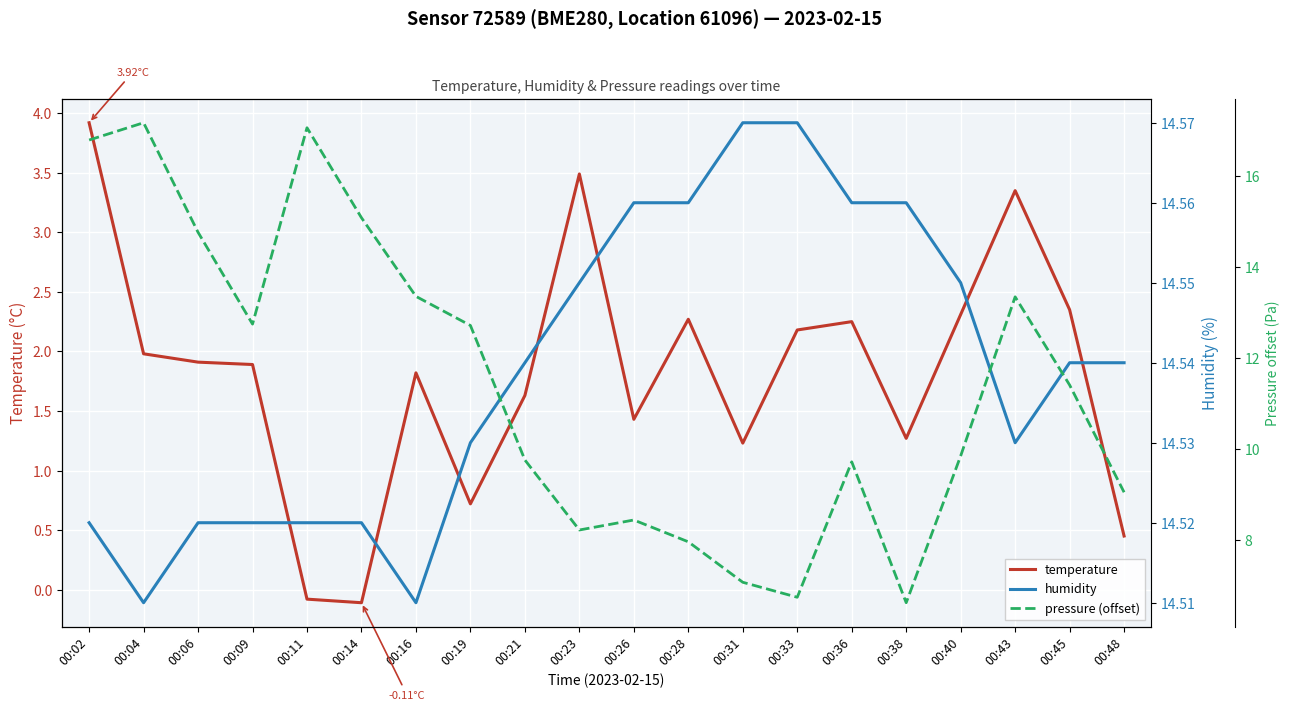

Reading left to right, what are all the values shown in this chart?

temperature: 3.9	2.0	1.9	1.9	-0.1	-0.1	1.8	0.7	1.6	3.5	1.4	2.3	1.2	2.2	2.2	1.3	2.3	3.4	2.4	0.5
humidity: 14.5	14.5	14.5	14.5	14.5	14.5	14.5	14.5	14.5	14.6	14.6	14.6	14.6	14.6	14.6	14.6	14.6	14.5	14.5	14.5
pressure (offset): 16.8	17.2	14.8	12.8	17.1	15.1	13.4	12.7	9.8	8.2	8.4	8.0	7.1	6.7	9.7	6.6	9.9	13.4	11.4	9.1